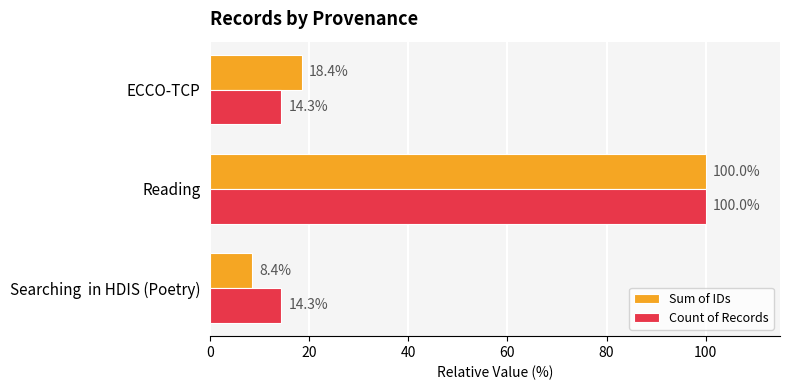

Which series has the widest spread of values?

Sum of IDs